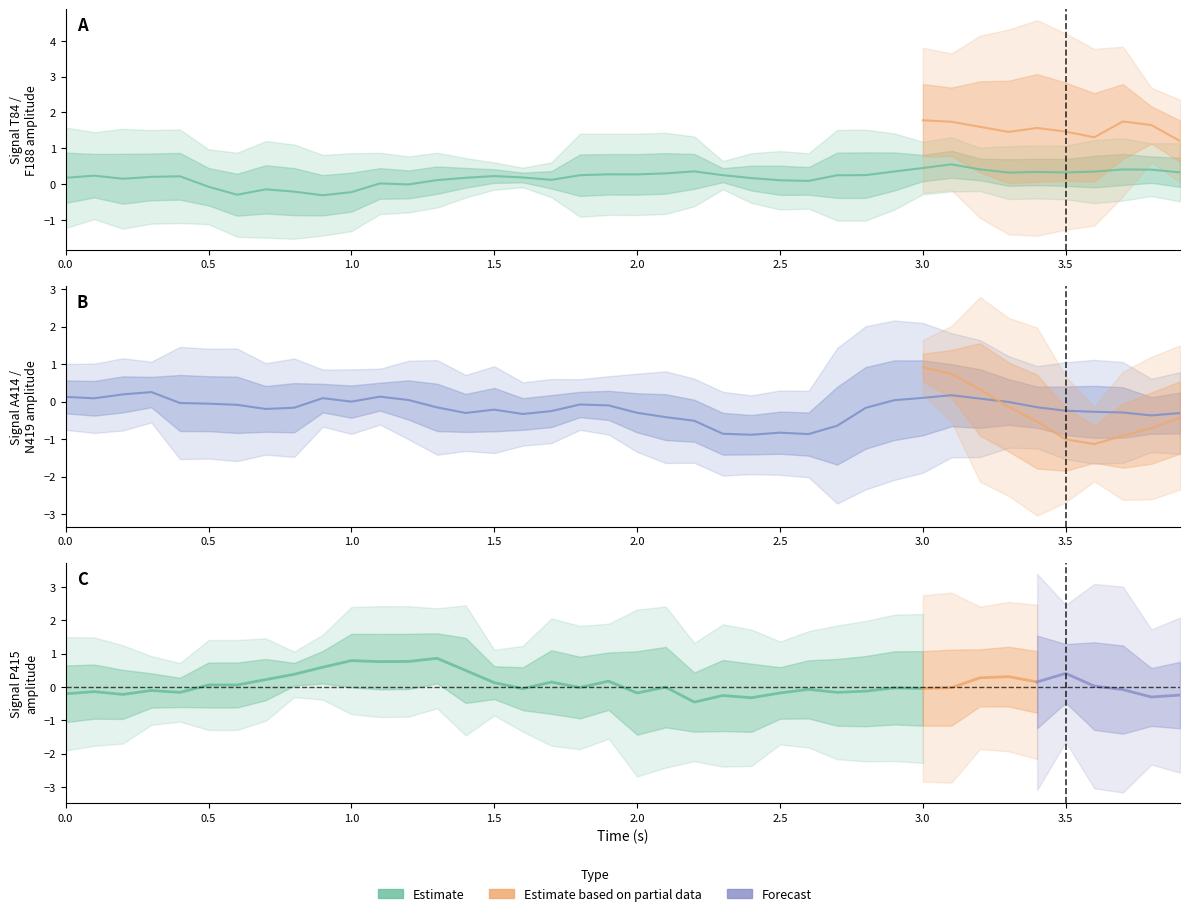

How many times do T84 and N419 cross each other?

6